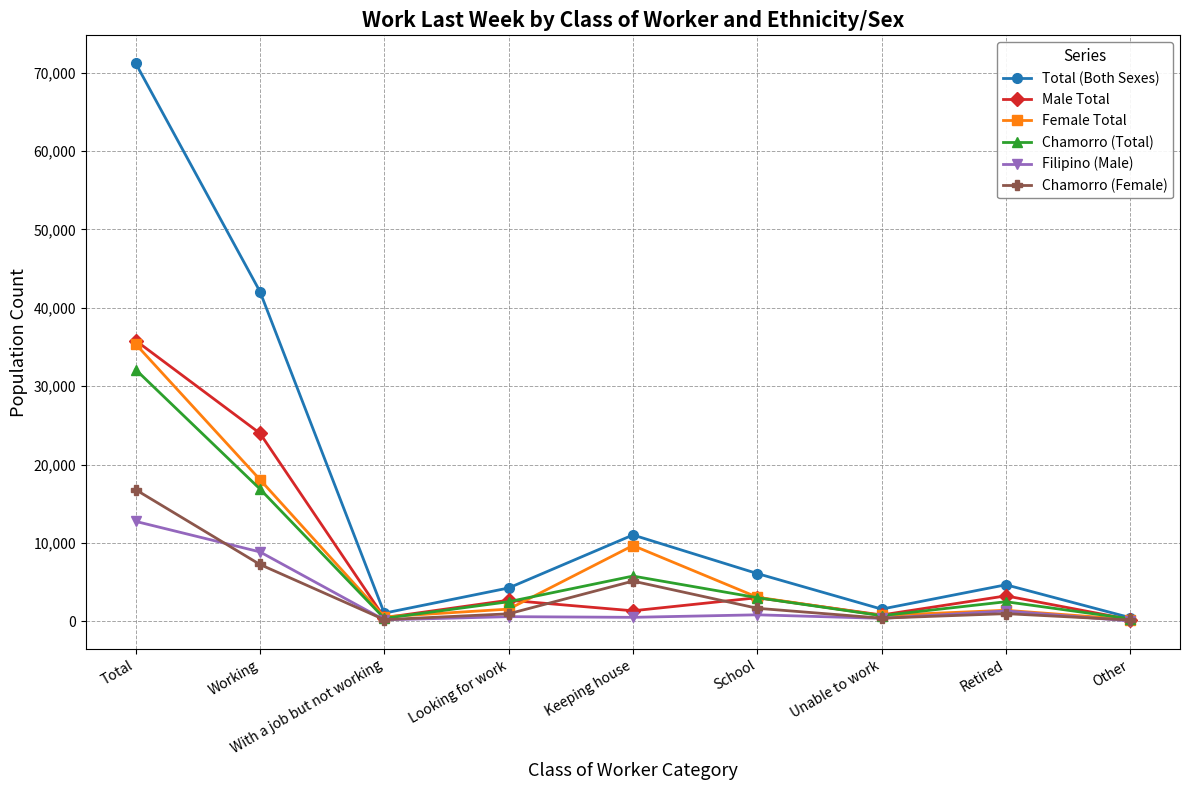

Which label corresponds to the largest value in the chart?

Total